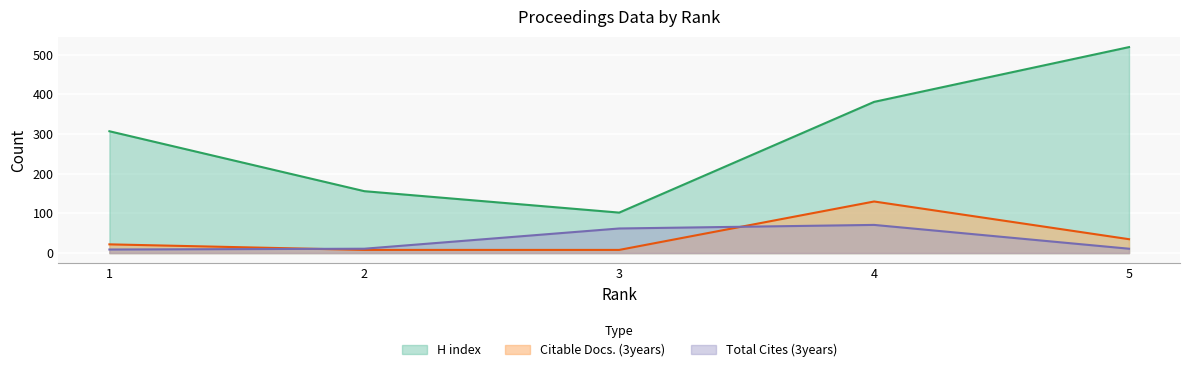

What is the smallest value displayed?

8